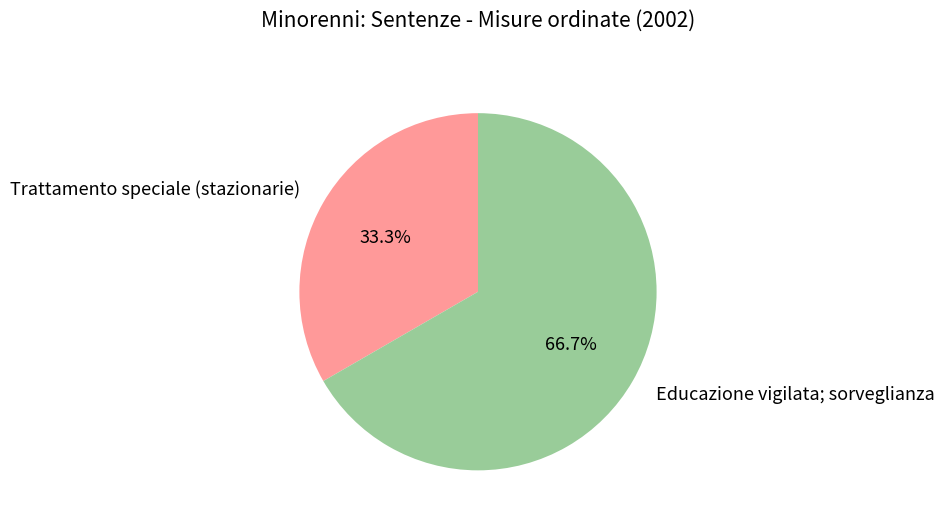

Approximately how many times larger is the value at Trattamento speciale (stazionarie) compared to Educazione vigilata; sorveglianza?

0.5